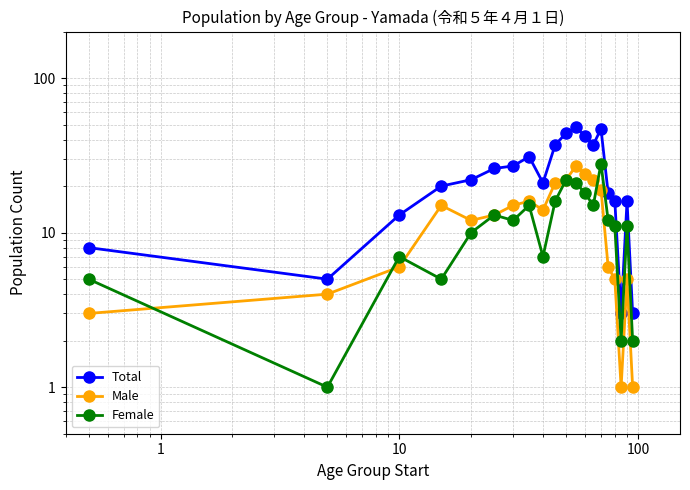

Reading left to right, list all the values displayed in this chart.

Total: 8	5	13	20	22	26	27	31	21	37	44	48	42	37	47	18	16	3	16	3
Male: 3	4	6	15	12	13	15	16	14	21	22	27	24	22	19	6	5	1	5	1
Female: 5	1	7	5	10	13	12	15	7	16	22	21	18	15	28	12	11	2	11	2